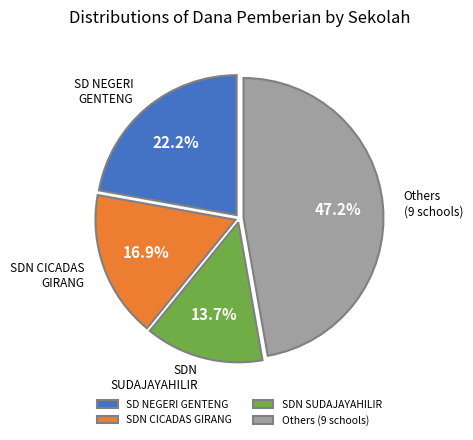

How many slices are in this pie chart?

4